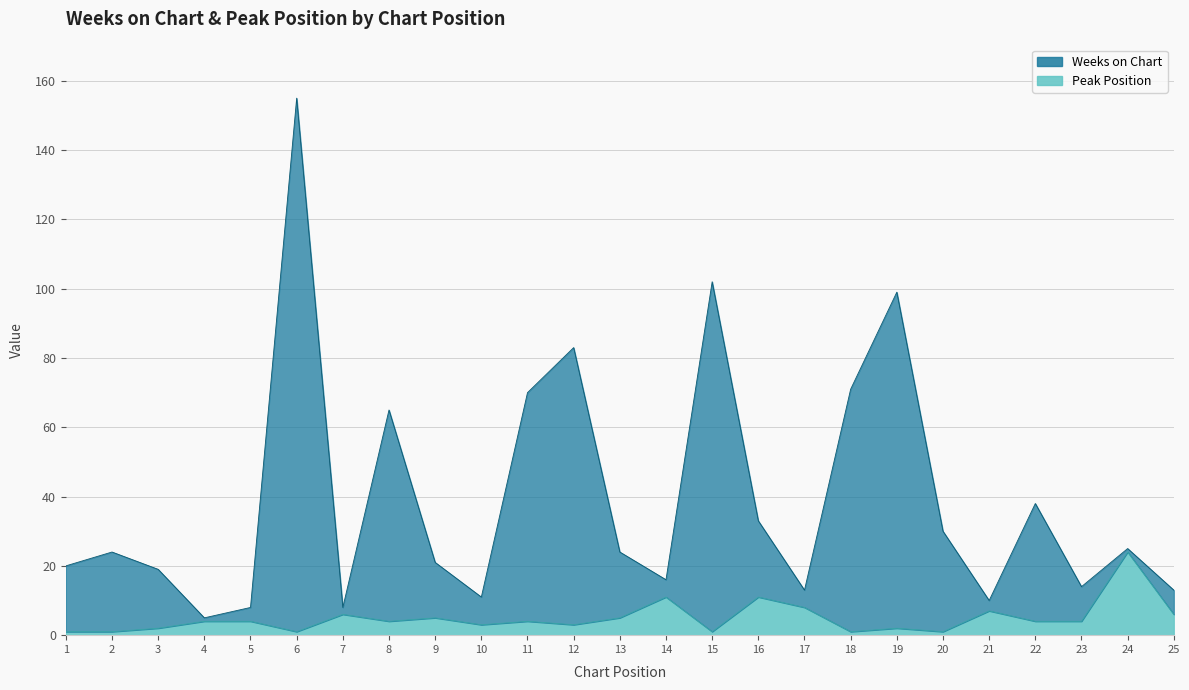

Between 12 and 13, which series saw the biggest shift?

Weeks on Chart